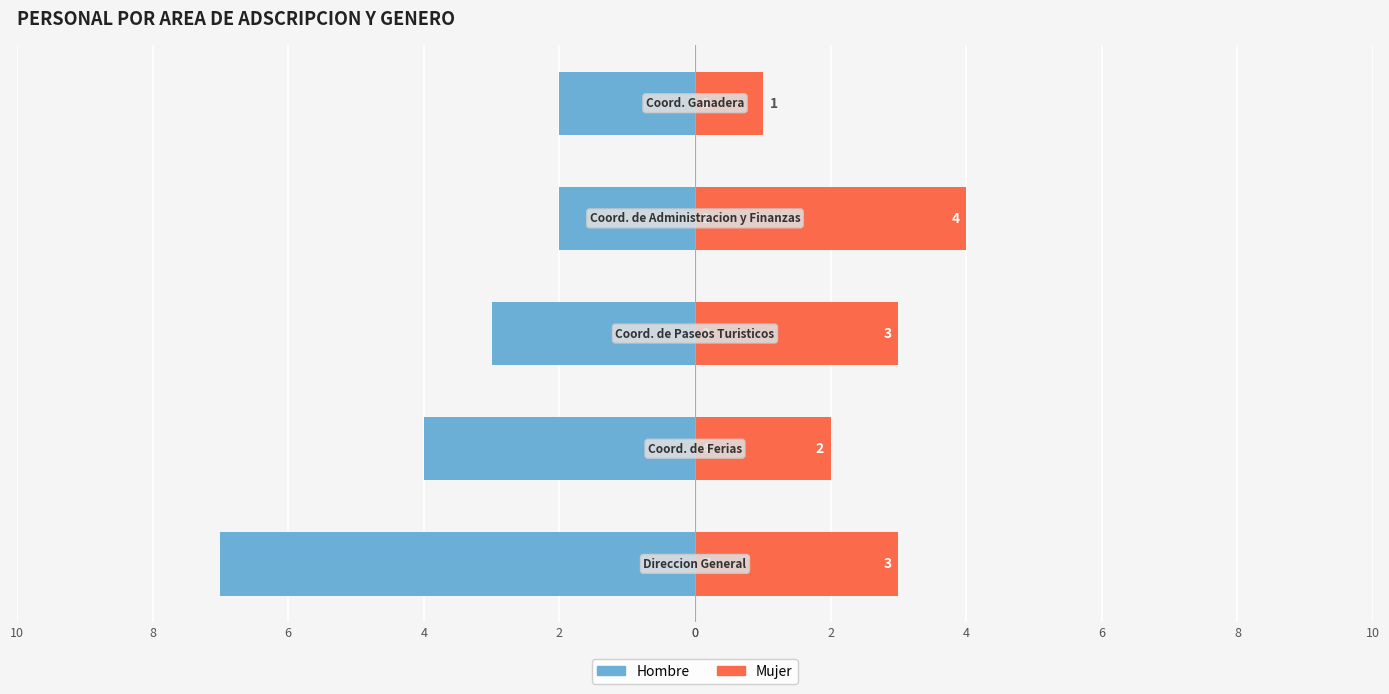

Reading right to left, transcribe all the data shown in this chart.

Hombre: 8=-2	6=-2	4=-3	2=-4	0=-7
Mujer: 8=1	6=4	4=3	2=2	0=3